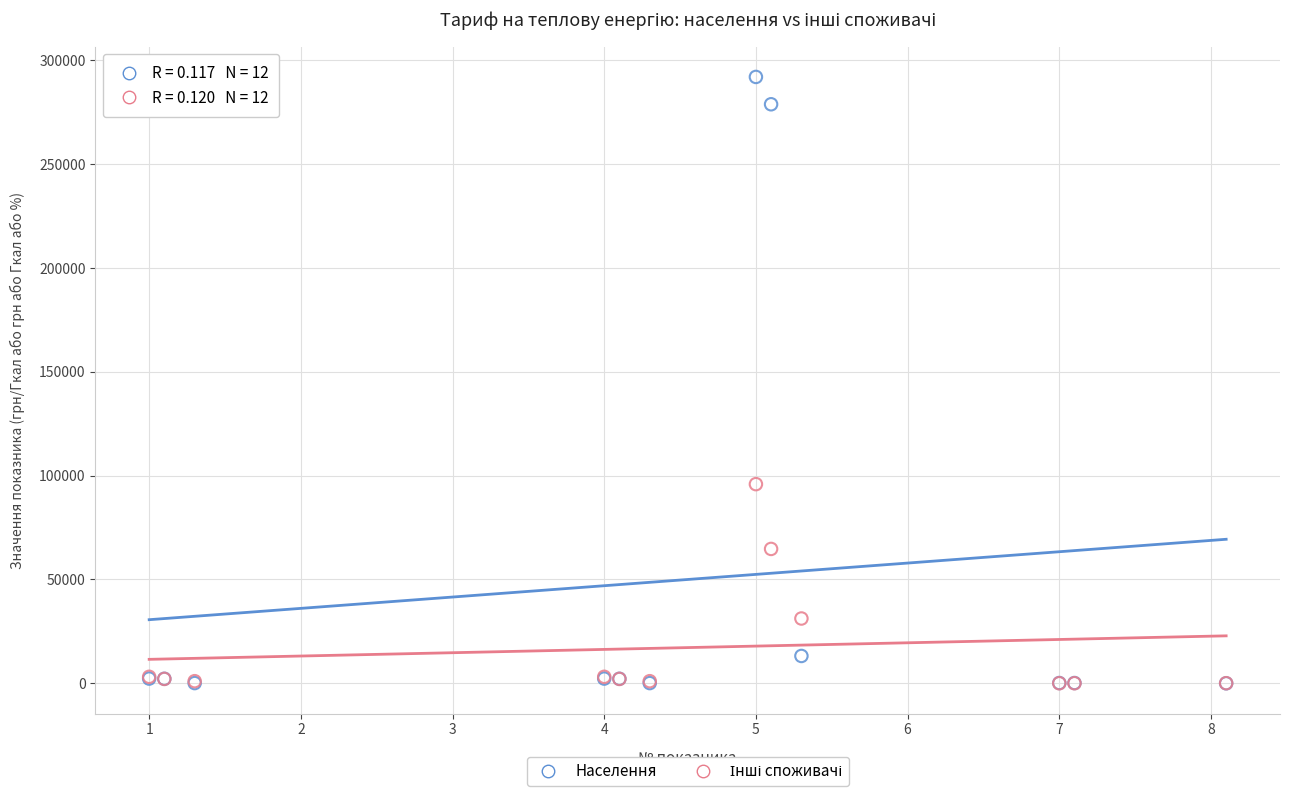

Across all series, what Y value is closest to 145999?

95903.1